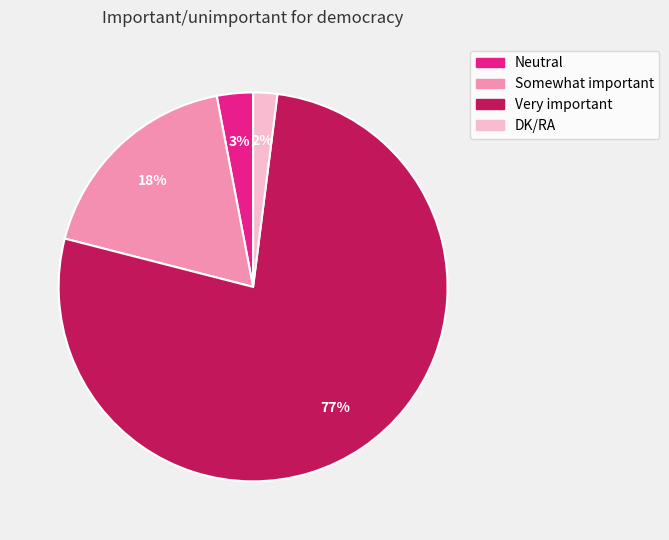

To the nearest percent, what percentage of the pie is Neutral?

3%